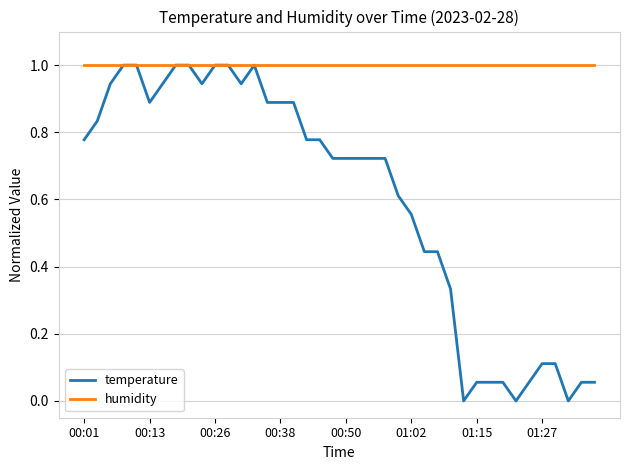

List the series in order of their overall mean, lowest first.

temperature, humidity